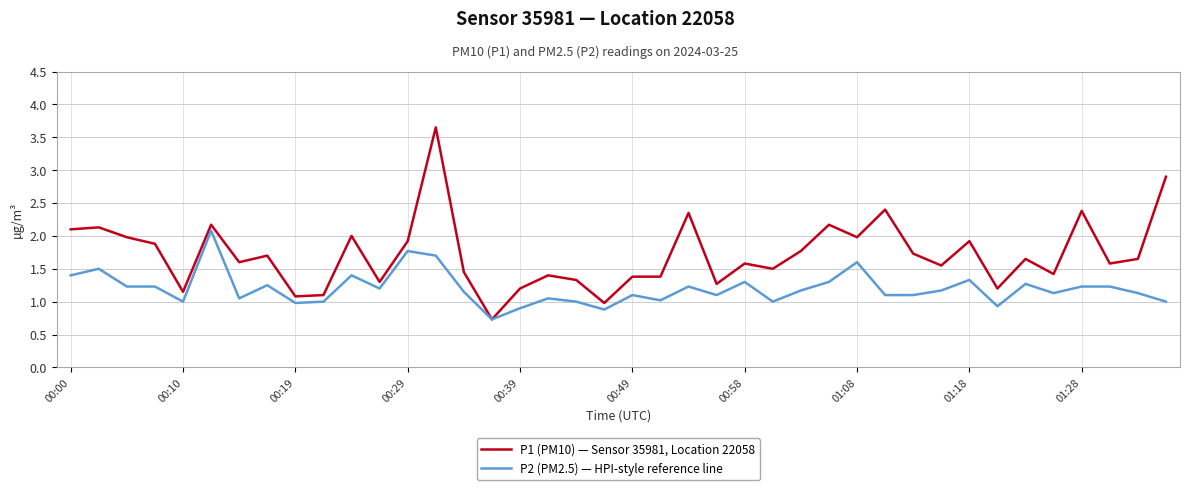

What is the lowest value of the P2 (PM2.5) — HPI-style reference line series?

0.7